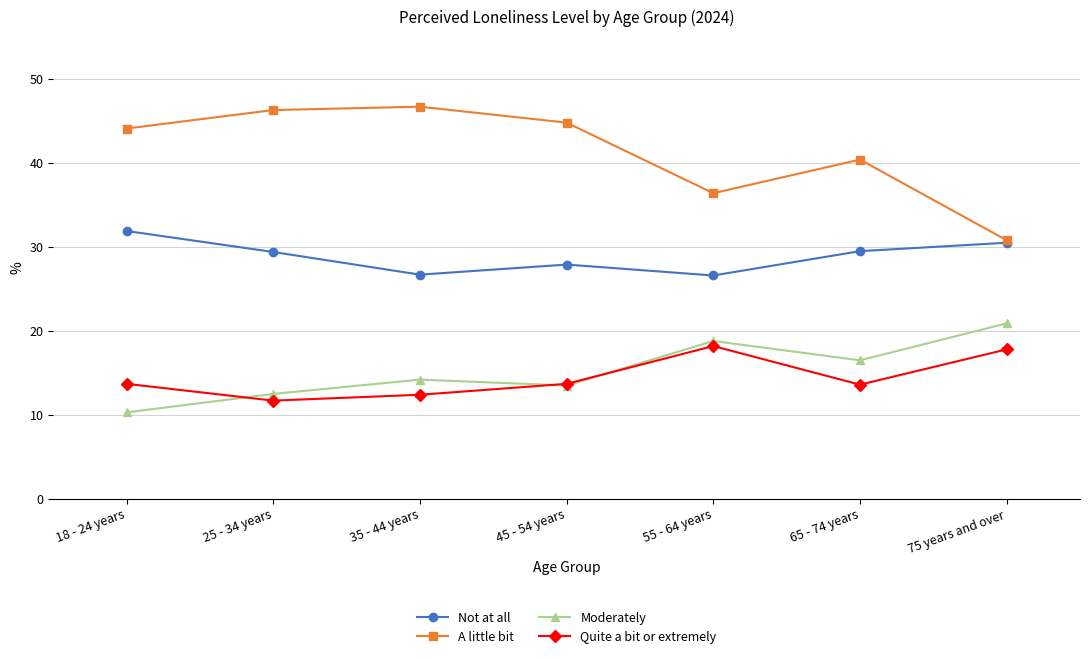

What is the lowest value of the Moderately series?

10.3